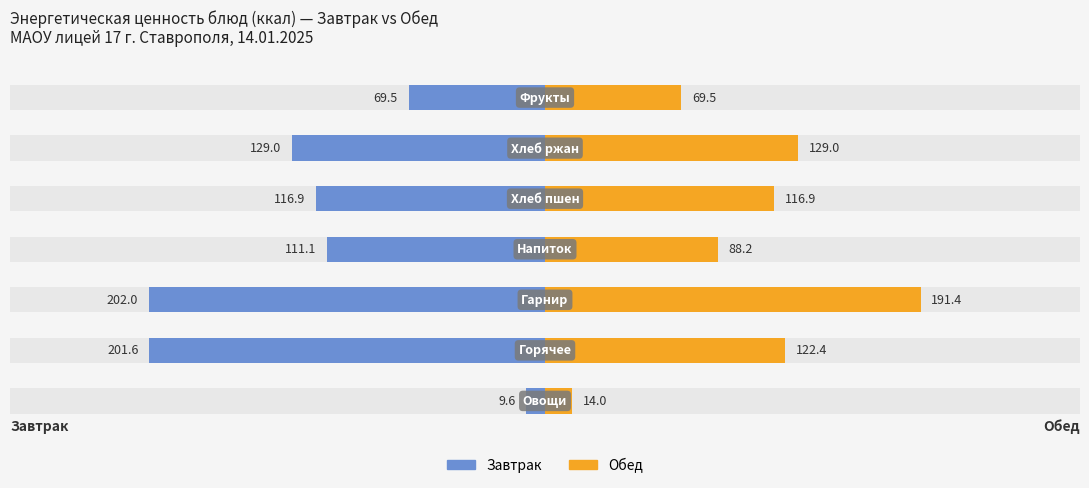

Reading right to left, list all the values displayed in this chart.

Завтрак: -69.5	-129.0	-116.9	-111.1	-202.0	-201.6	-9.6
Обед: 69.5	129.0	116.9	88.2	191.4	122.4	14.0